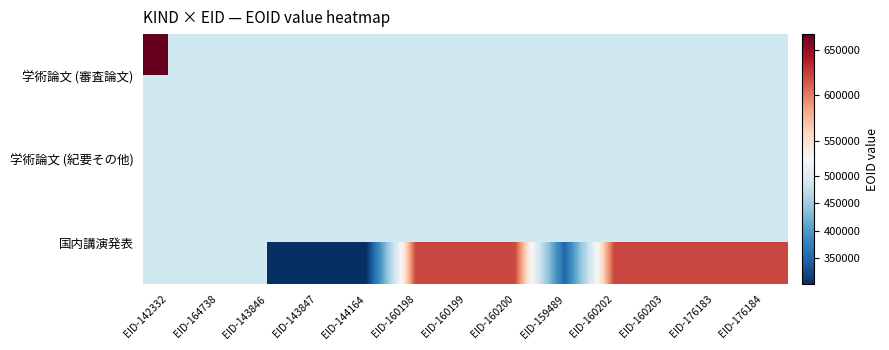

Count the number of categories in the chart.

13